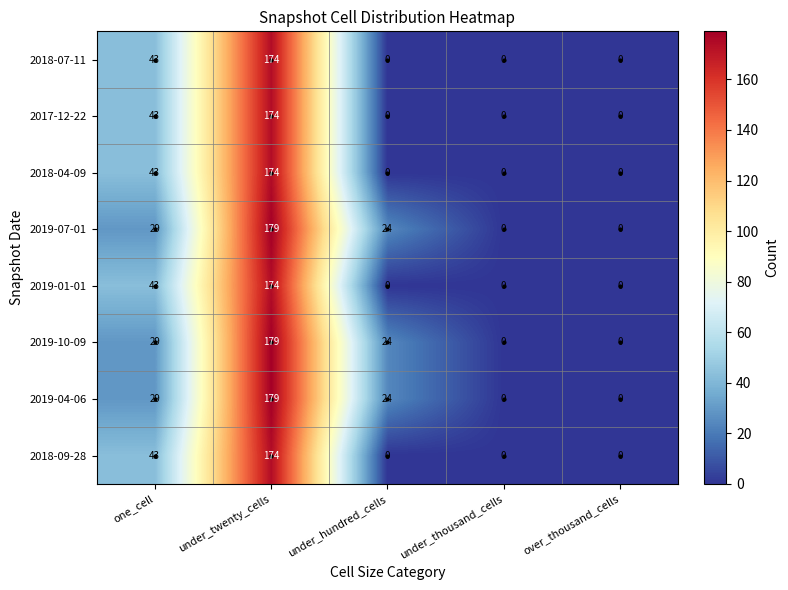

What is the difference between the maximum and second lowest values in the 2017-12-22 series?

174